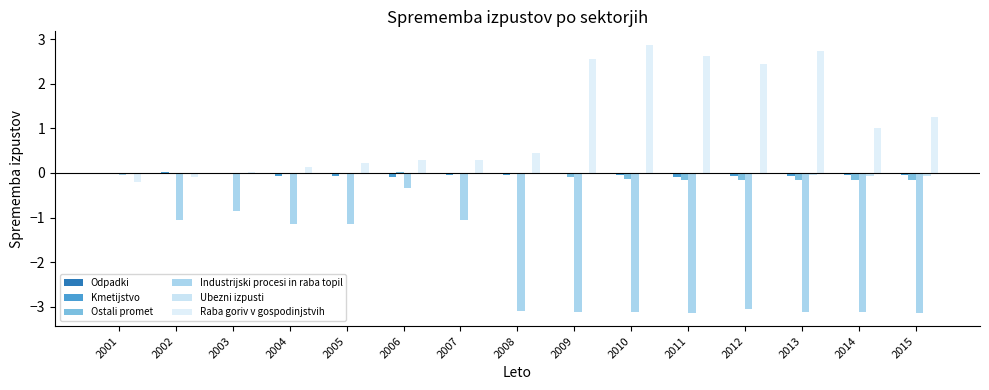

At how many categories does at least one series exceed -1?

15